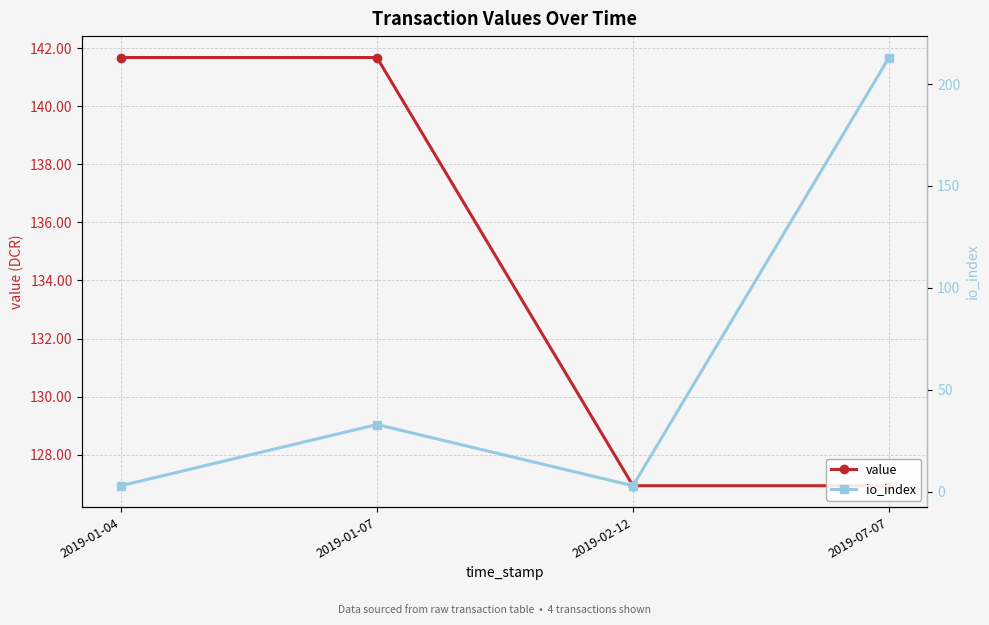

List the series in order of their peak value, lowest first.

value, io_index